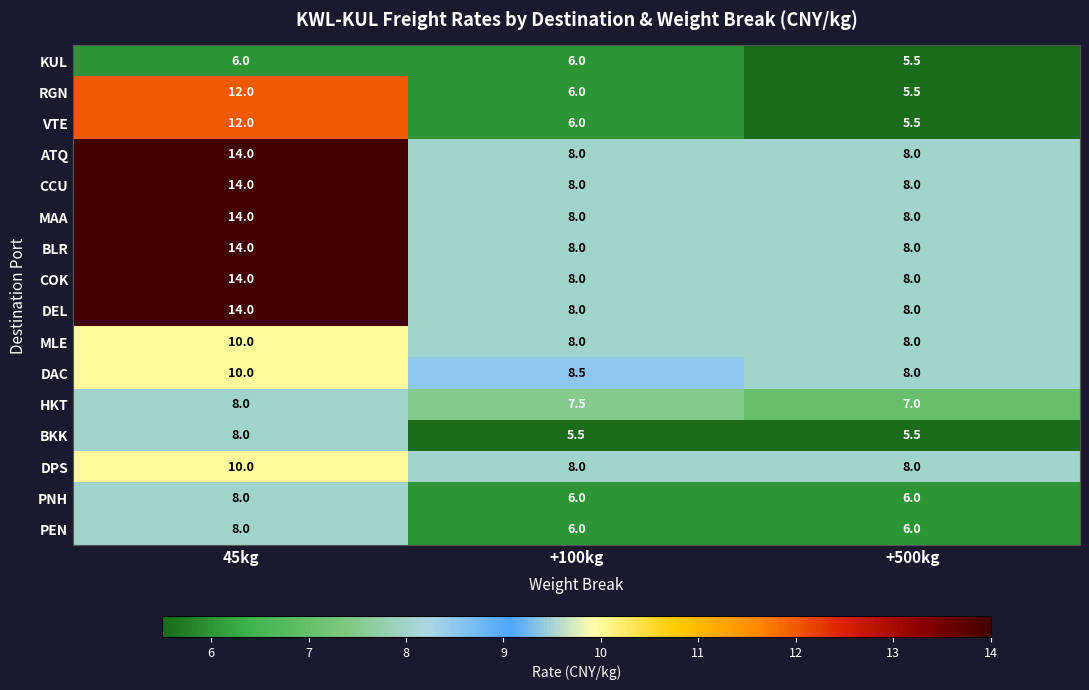

At which label does HKT reach its peak?

45kg